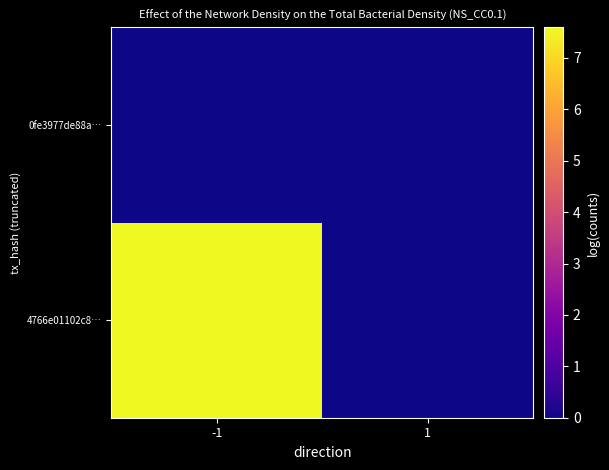

Rank the series at 1 from highest to lowest value.

4766e01102c8…, 0fe3977de88a…